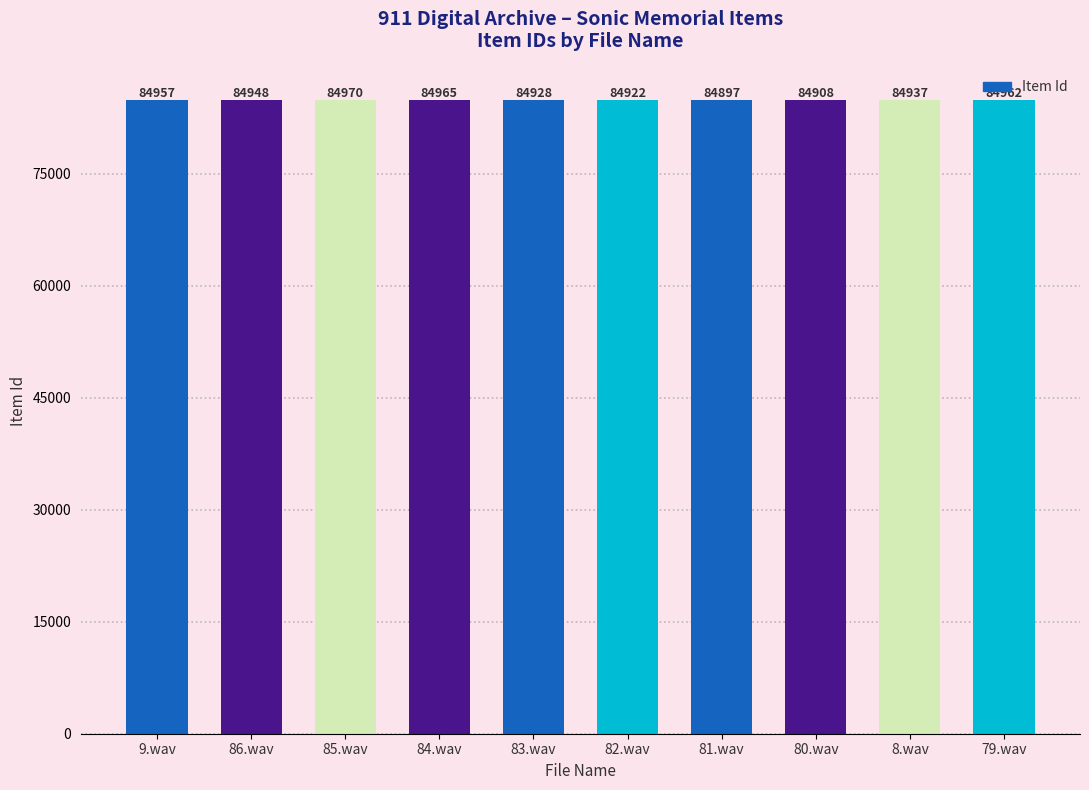

Rank the categories by value from lowest to highest.

81.wav, 80.wav, 82.wav, 83.wav, 8.wav, 86.wav, 9.wav, 79.wav, 84.wav, 85.wav